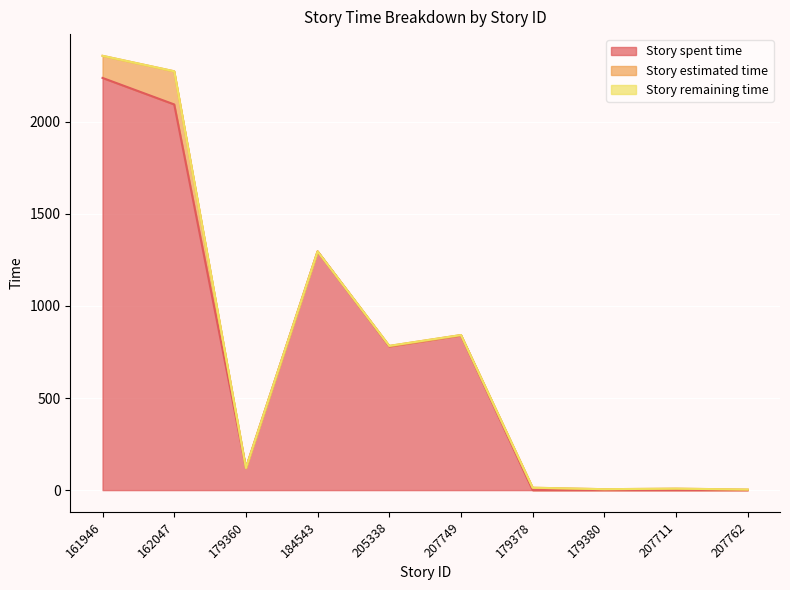

At which category does Story spent time reach its first local valley?

179360